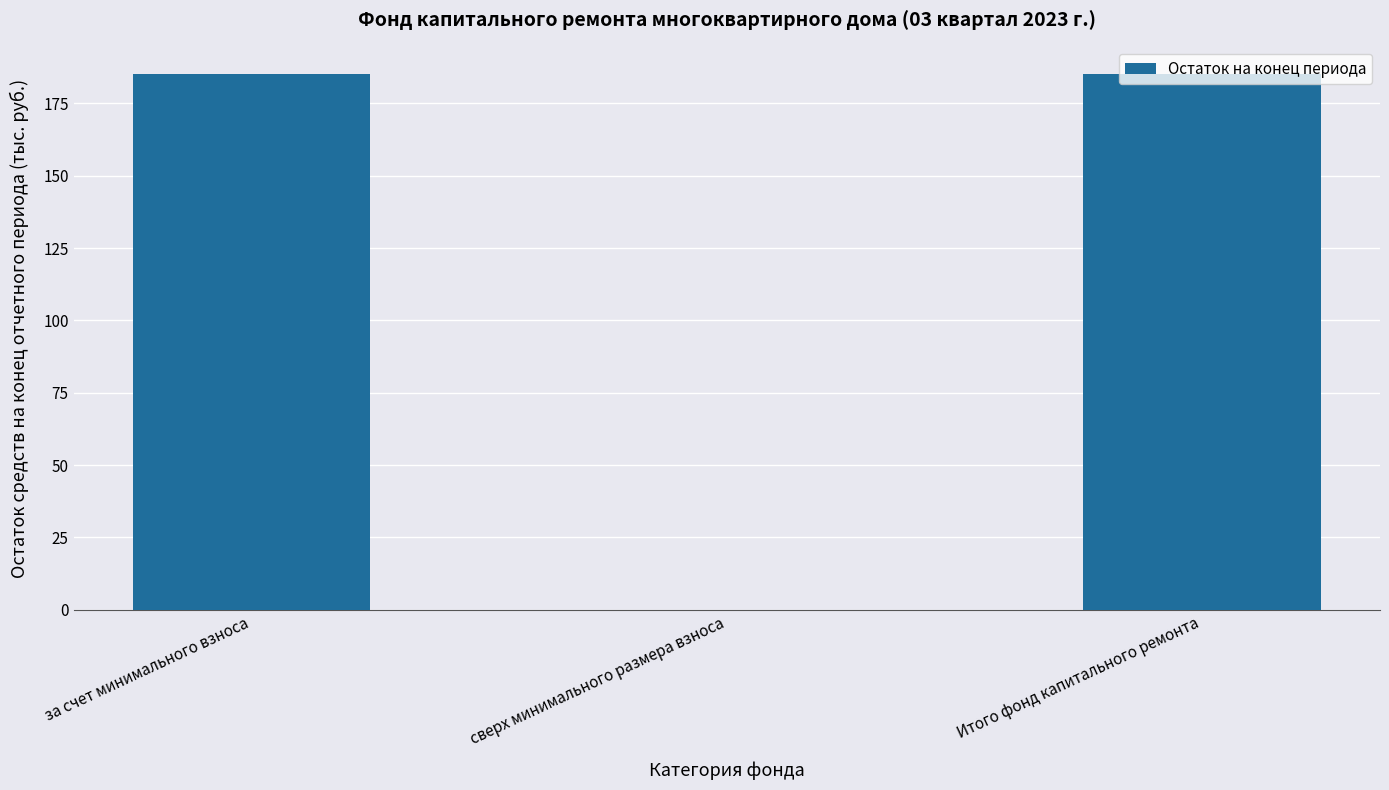

Read the value at за счет минимального взноса.

185.3